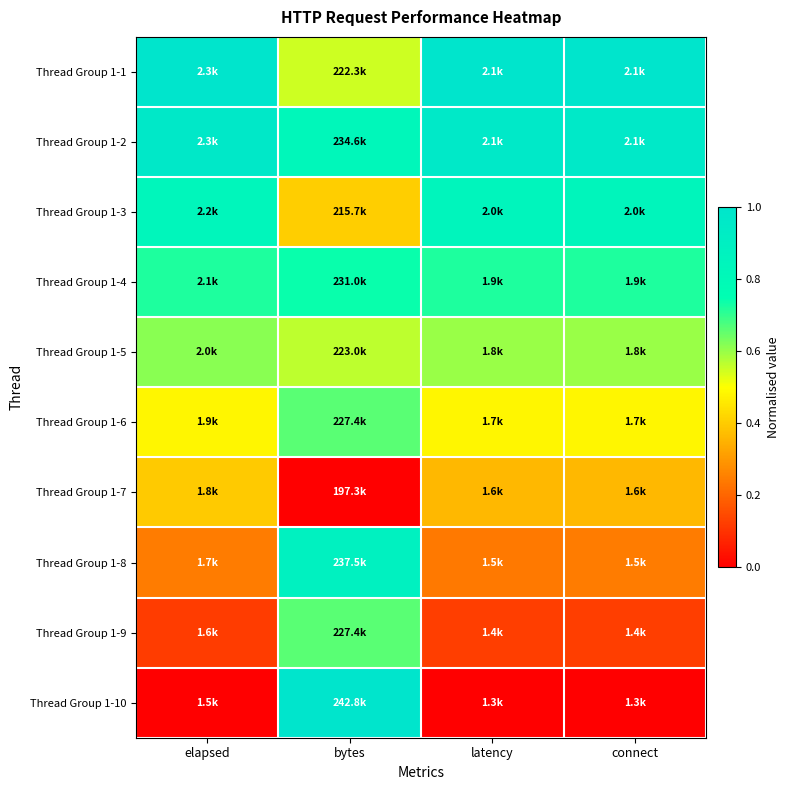

Reading right to left, list all the values displayed in this chart.

Thread Group 1-1: connect=1.0	latency=1.0	bytes=0.6	elapsed=1.0
Thread Group 1-2: connect=1.0	latency=1.0	bytes=0.8	elapsed=1.0
Thread Group 1-3: connect=0.8	latency=0.8	bytes=0.4	elapsed=0.8
Thread Group 1-4: connect=0.7	latency=0.7	bytes=0.7	elapsed=0.7
Thread Group 1-5: connect=0.6	latency=0.6	bytes=0.6	elapsed=0.6
Thread Group 1-6: connect=0.5	latency=0.5	bytes=0.7	elapsed=0.5
Thread Group 1-7: connect=0.4	latency=0.4	bytes=0.0	elapsed=0.4
Thread Group 1-8: connect=0.2	latency=0.2	bytes=0.9	elapsed=0.2
Thread Group 1-9: connect=0.1	latency=0.1	bytes=0.7	elapsed=0.1
Thread Group 1-10: connect=0.0	latency=0.0	bytes=1.0	elapsed=0.0